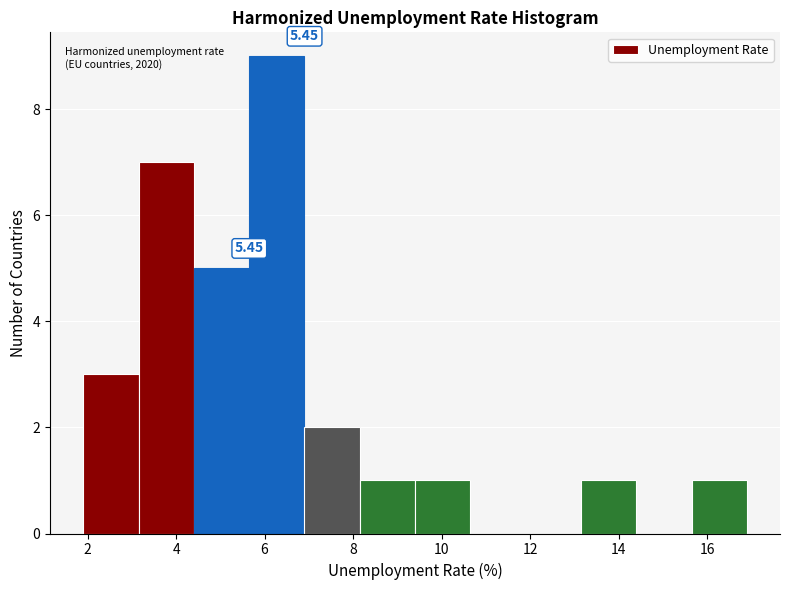

Which range on the x-axis has the tallest bar?

5.65 to 6.90